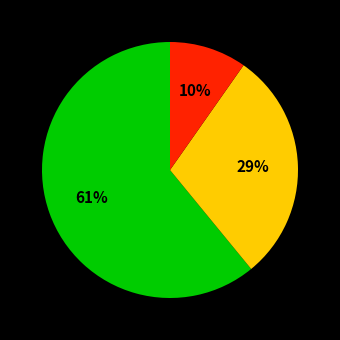

To the nearest percent, what is the difference between the largest and smallest slice percentages?

51%